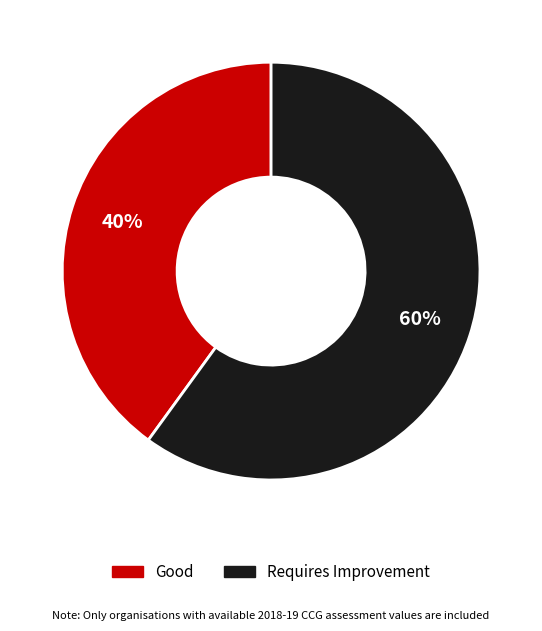

Is there a majority slice in this chart?

Yes